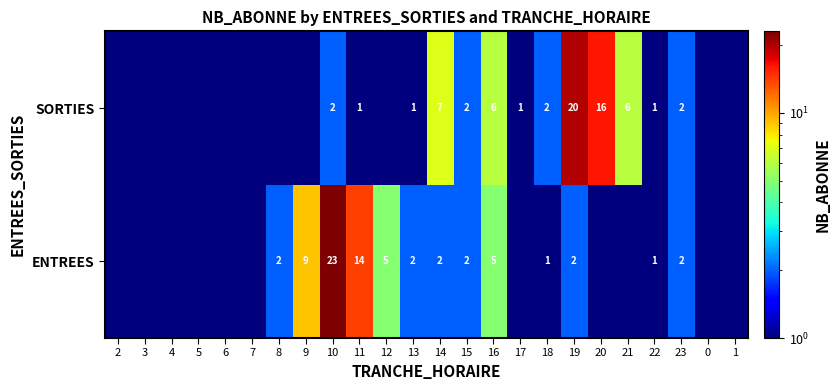

What is the spread (max minus min) of values at 10?

21.0